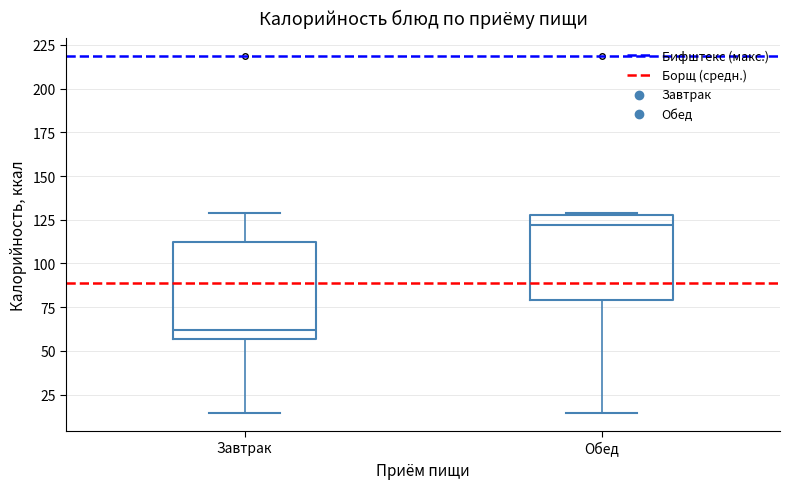

Where does the lower whisker of the box for Обед end on the y-axis? The values are not printed on the chart, so give them approximately, as read against the axis.

15